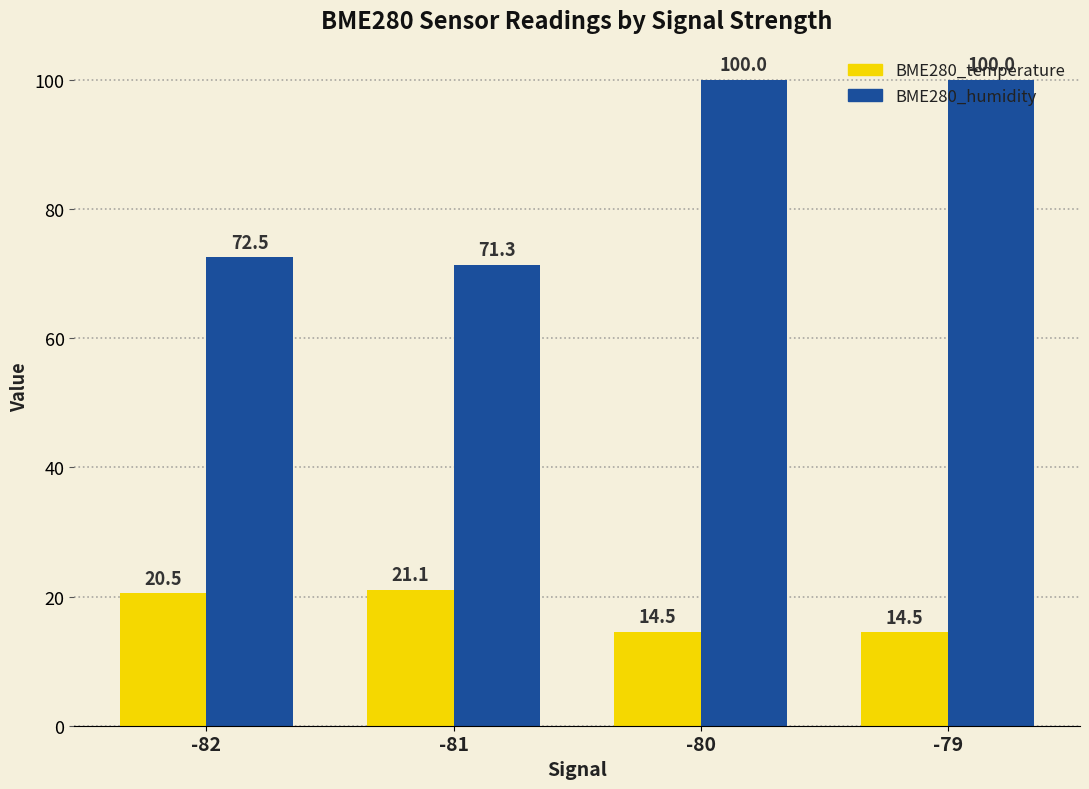

What value does the BME280_temperature series have at -79?

14.5